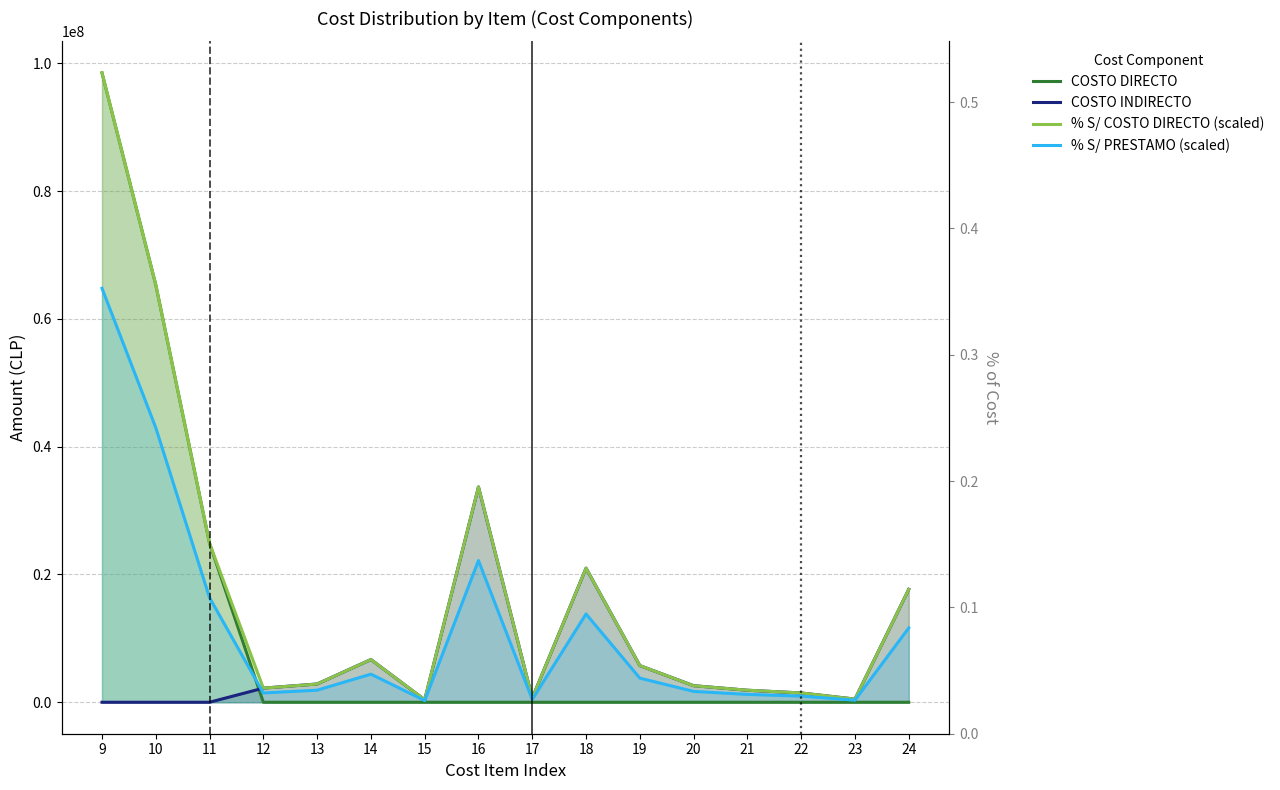

Does the chart have visible grid lines?

Yes